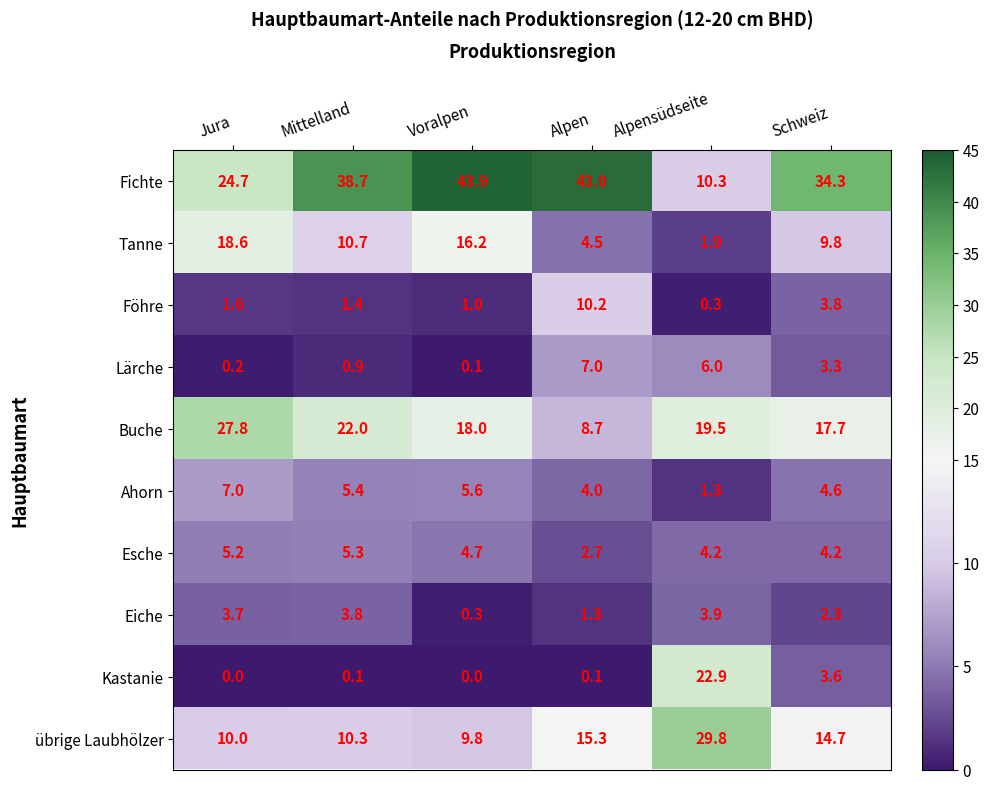

The value of Lärche at Alpen is 1.8. True or false?

False